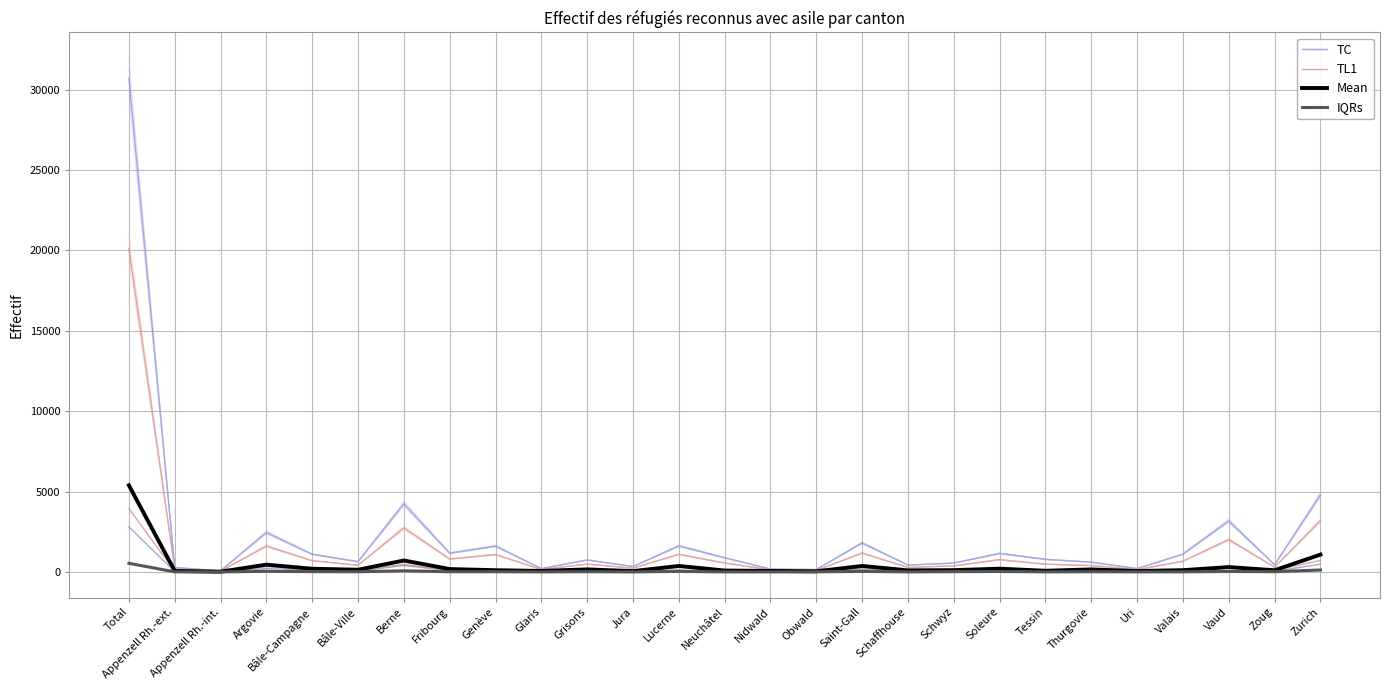

Where is TC nearest to the value 15400?

Zurich